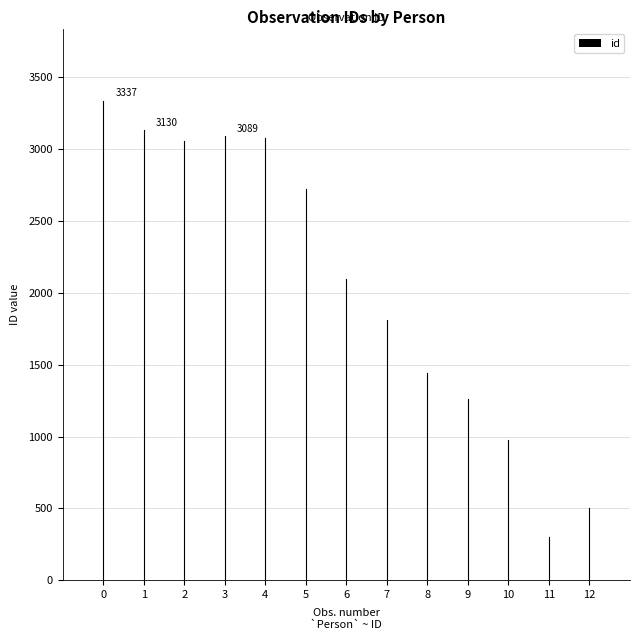

Approximately how many times larger is the value at 0 compared to 4?

1.1